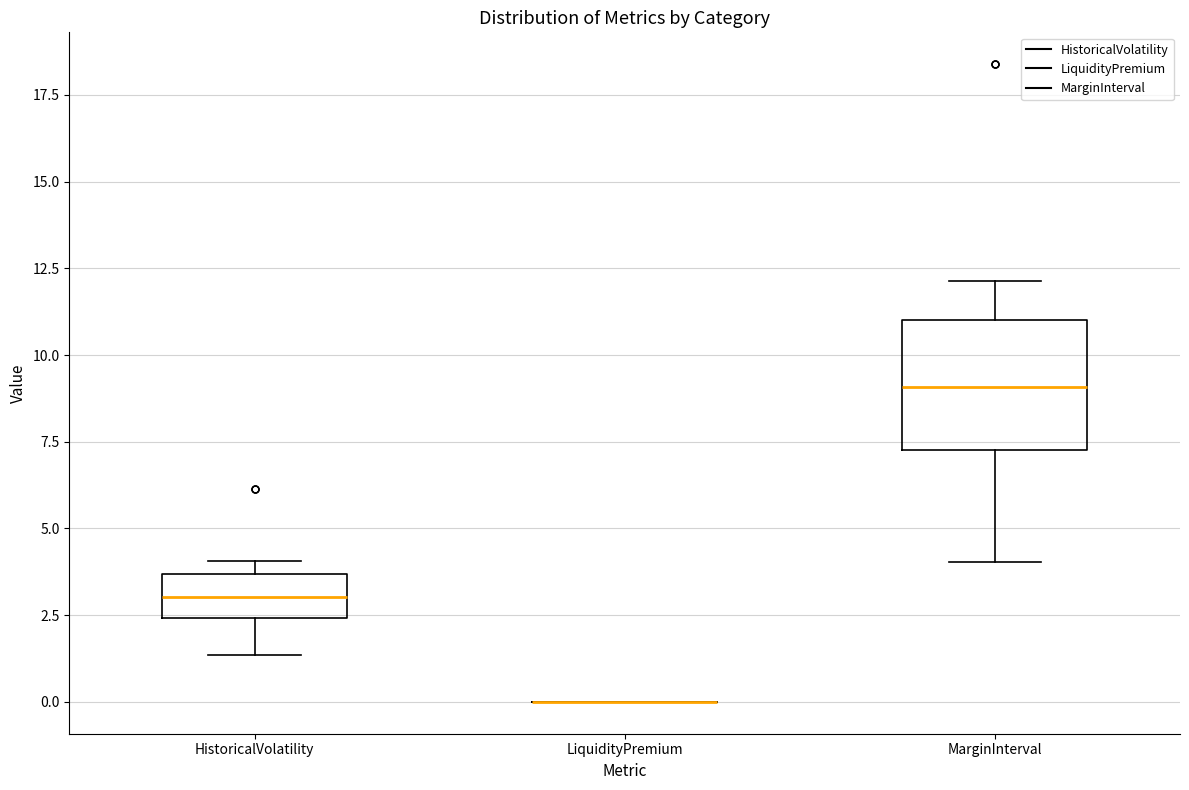

Reading left to right, read every box against the y-axis: the position of its median line, the range the box covers, and the ends of its whiskers. The values are not printed on the chart, so give them approximately, as read against the axis.

HistoricalVolatility: median 3.0, box 2.5 to 3.5, whiskers 1.5 to 4.0
LiquidityPremium: box collapsed to a line at 0.0, whiskers 0.0 to 0.0
MarginInterval: median 9.0, box 7.5 to 11.0, whiskers 4.0 to 12.0